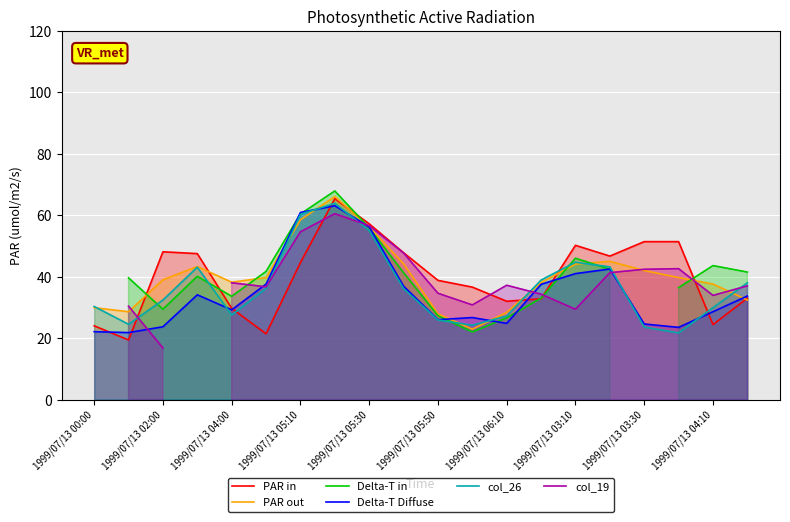

What position from the left is 11?

12